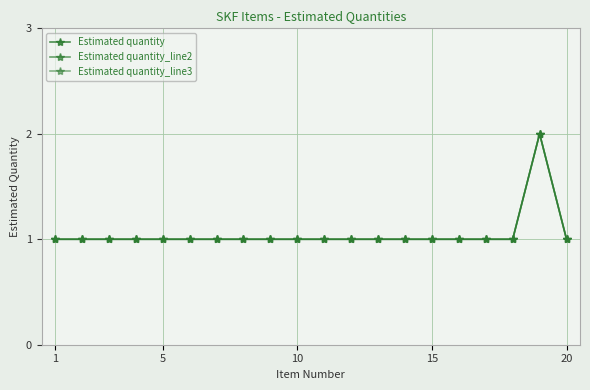

What is the difference between the maximum and minimum values in the Estimated quantity series?

1